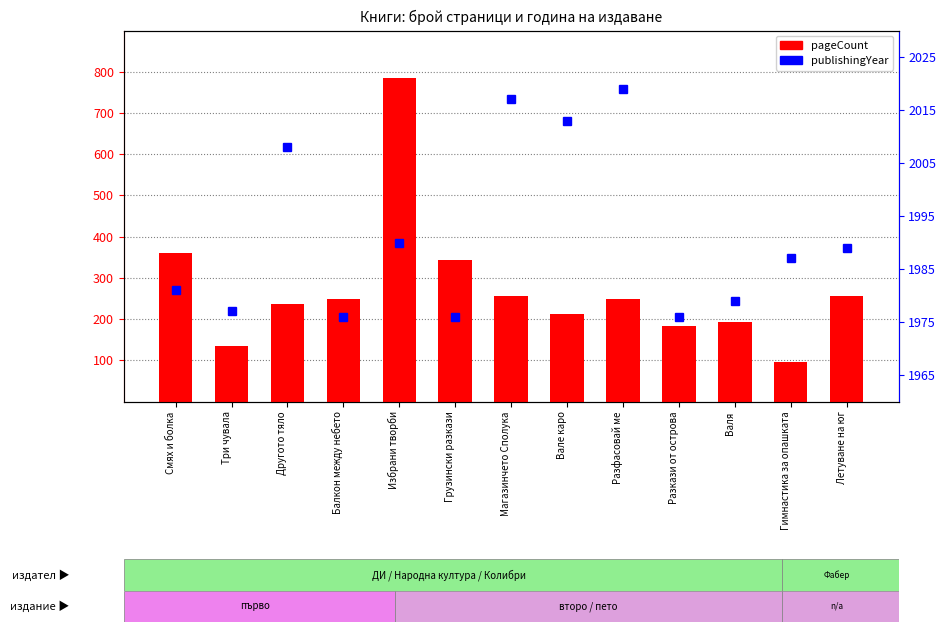

Which series has the widest spread of values?

pageCount